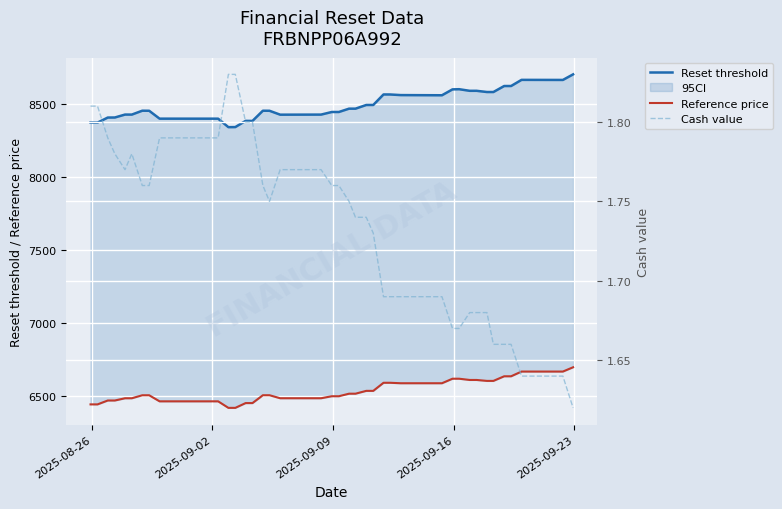

List the series in order of their overall mean, highest first.

Reset threshold, Reference price, Cash value